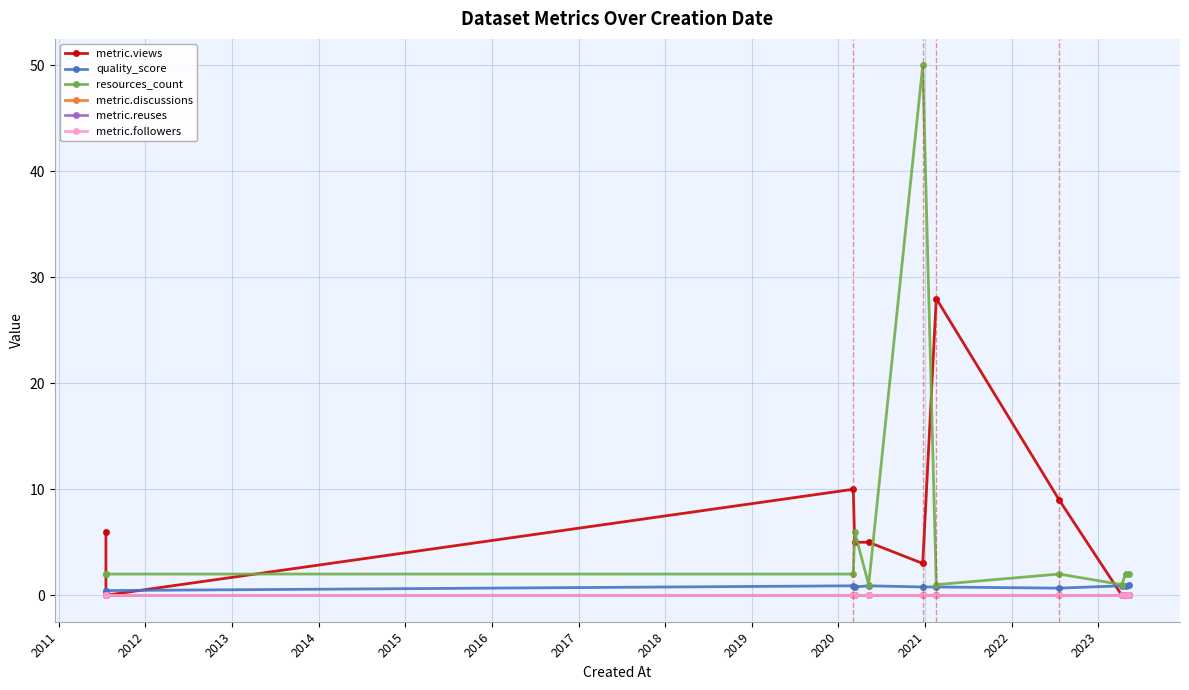

Count the number of data series in this chart.

6